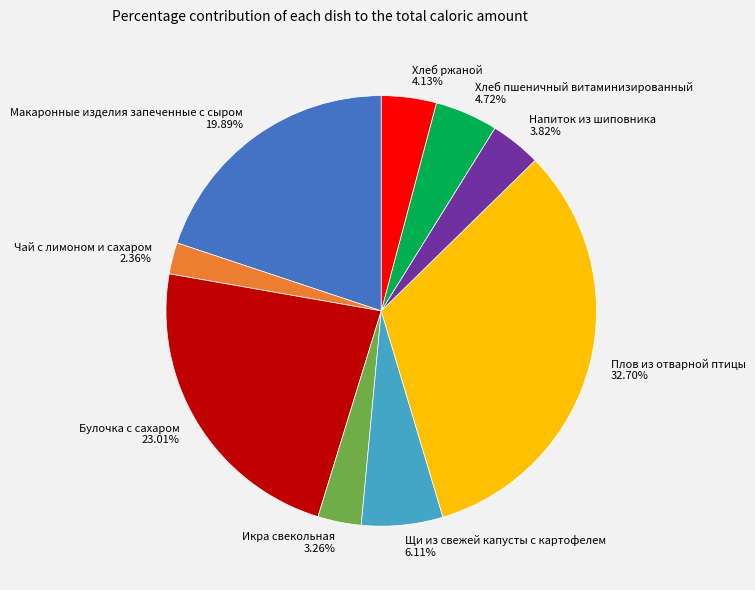

To the nearest percent, what is the difference between the largest and smallest slice percentages?

30%